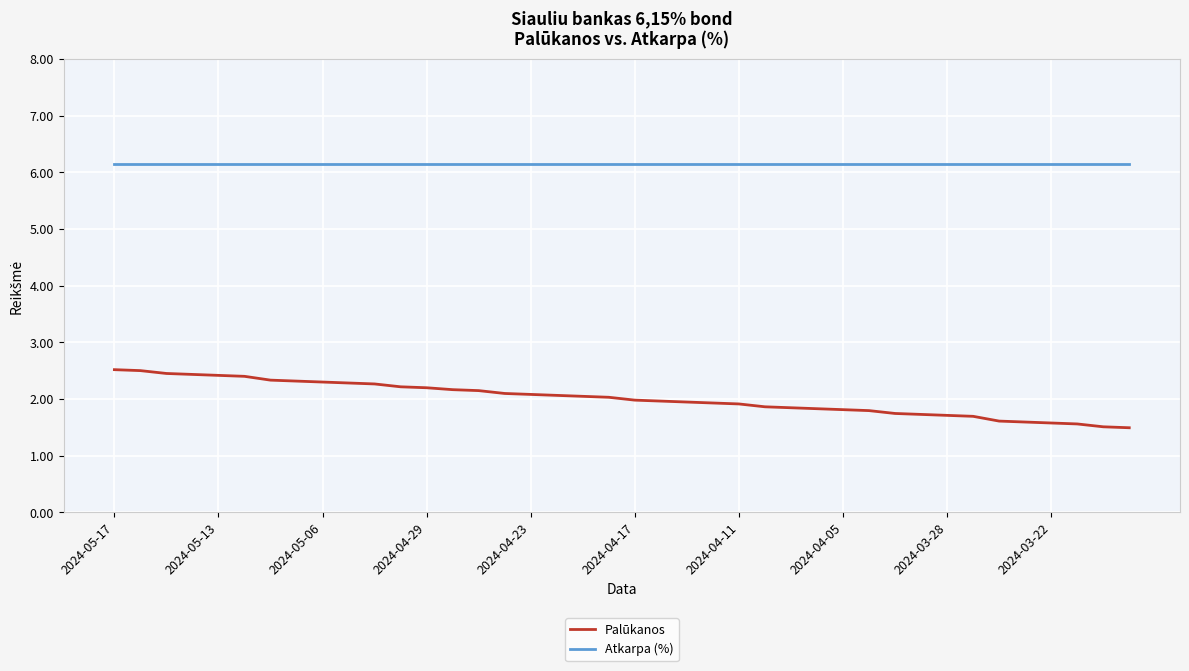

What is the greatest value displayed?

6.2